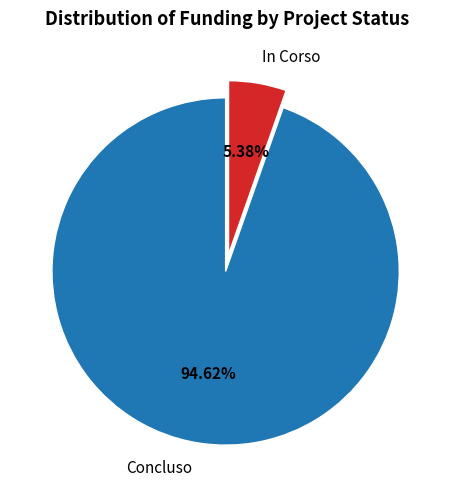

To the nearest percent, what is the average slice percentage?

50%